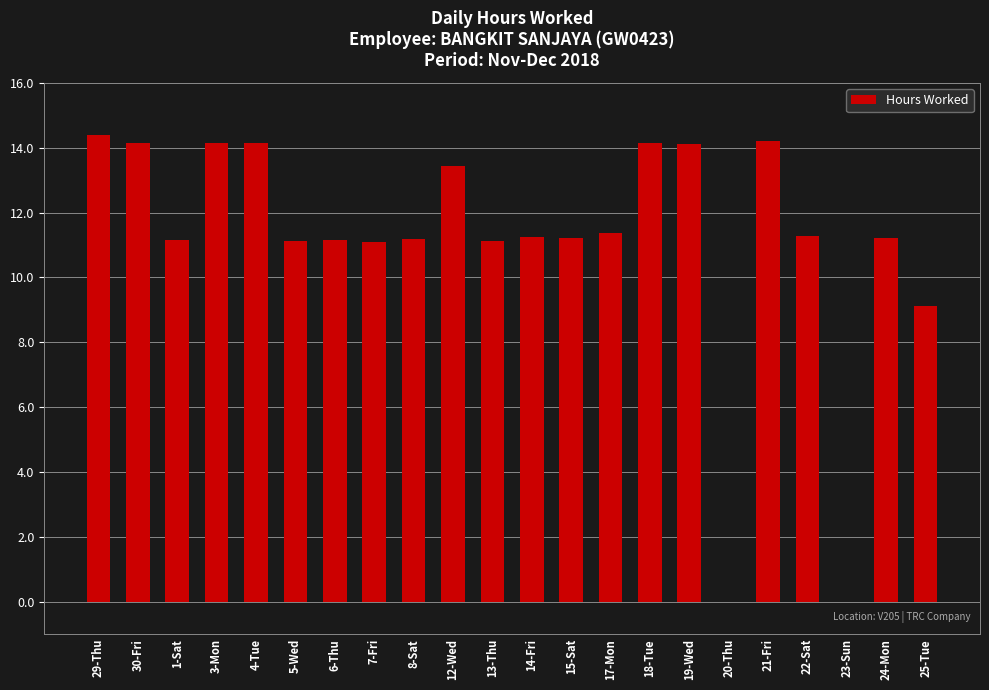

What is the difference between the values at 21-Fri and 22-Sat?

2.9